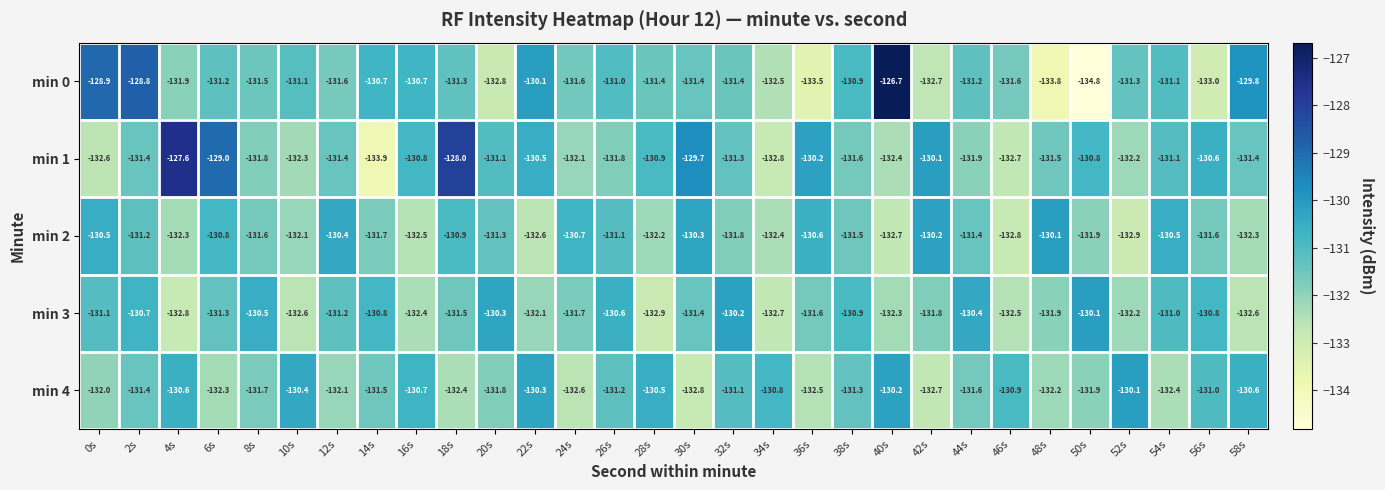

At which label is min 3 closest to -131?

54s